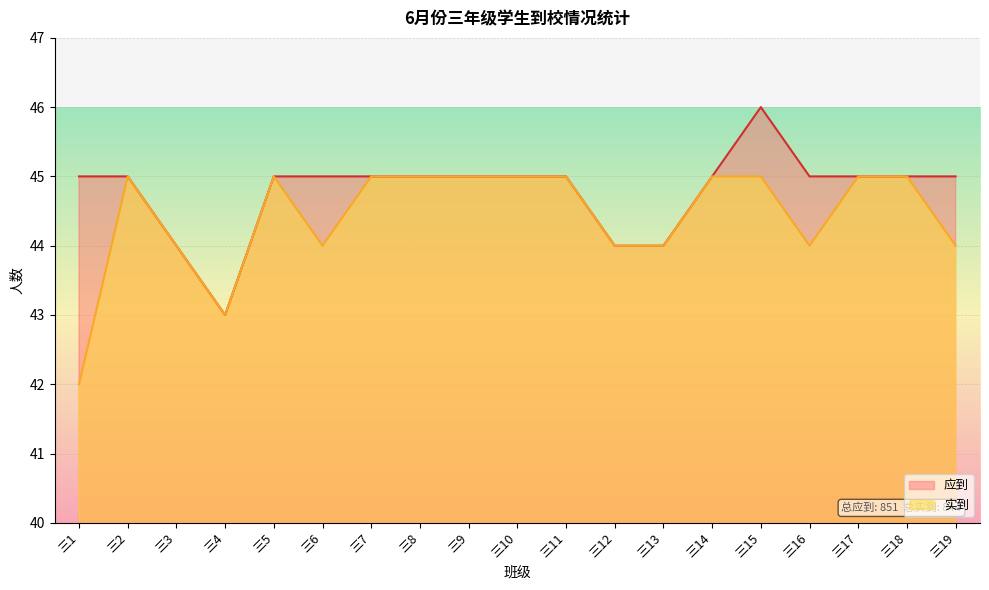

What is the greatest value displayed?

46